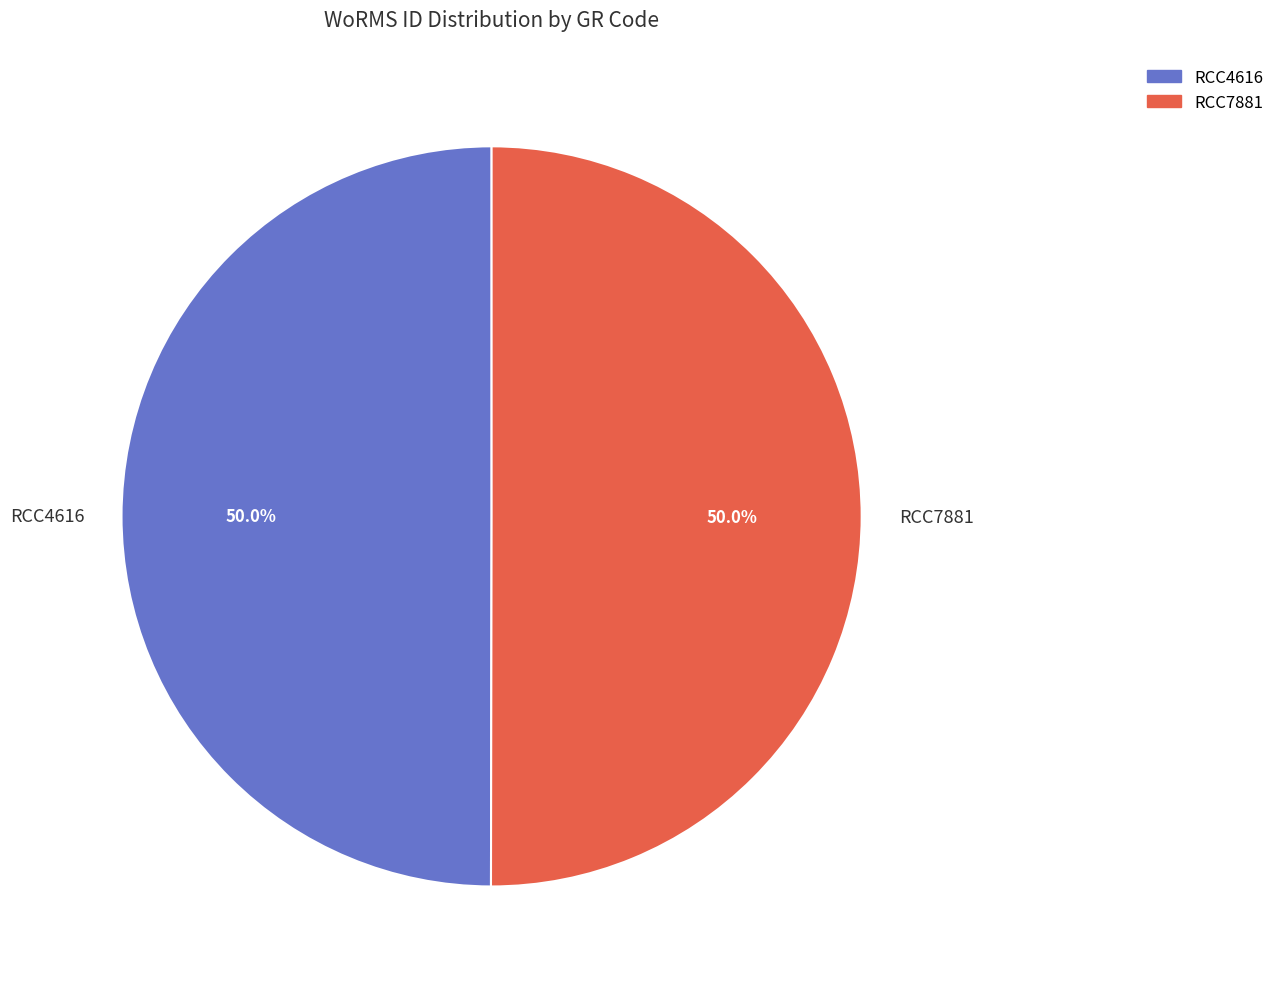

What percentage do RCC4616 and RCC7881 together represent?

100.0%